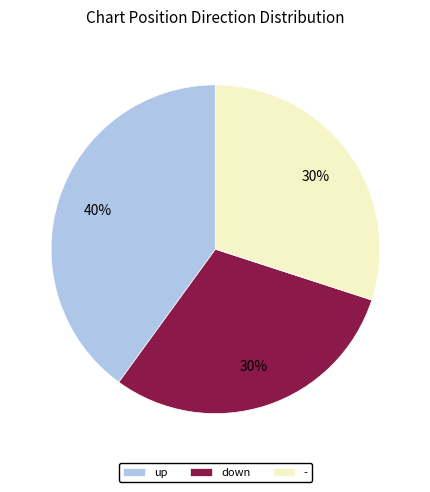

Is there any slice that represents more than half of the pie?

No